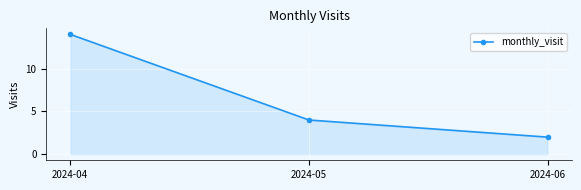

What is the difference between the values at 2024-04 and 2024-05?

10